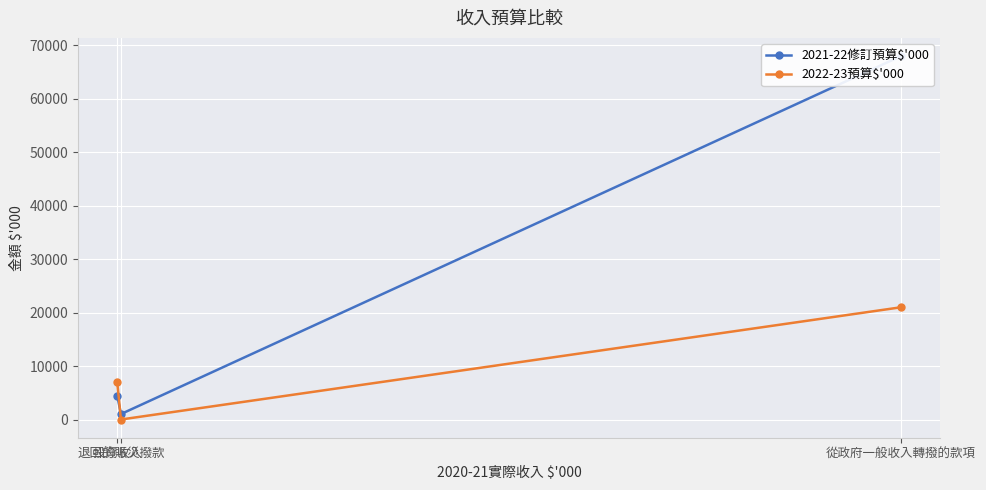

How many data points in 2021-22修訂預算$'000 are above 4490?

1